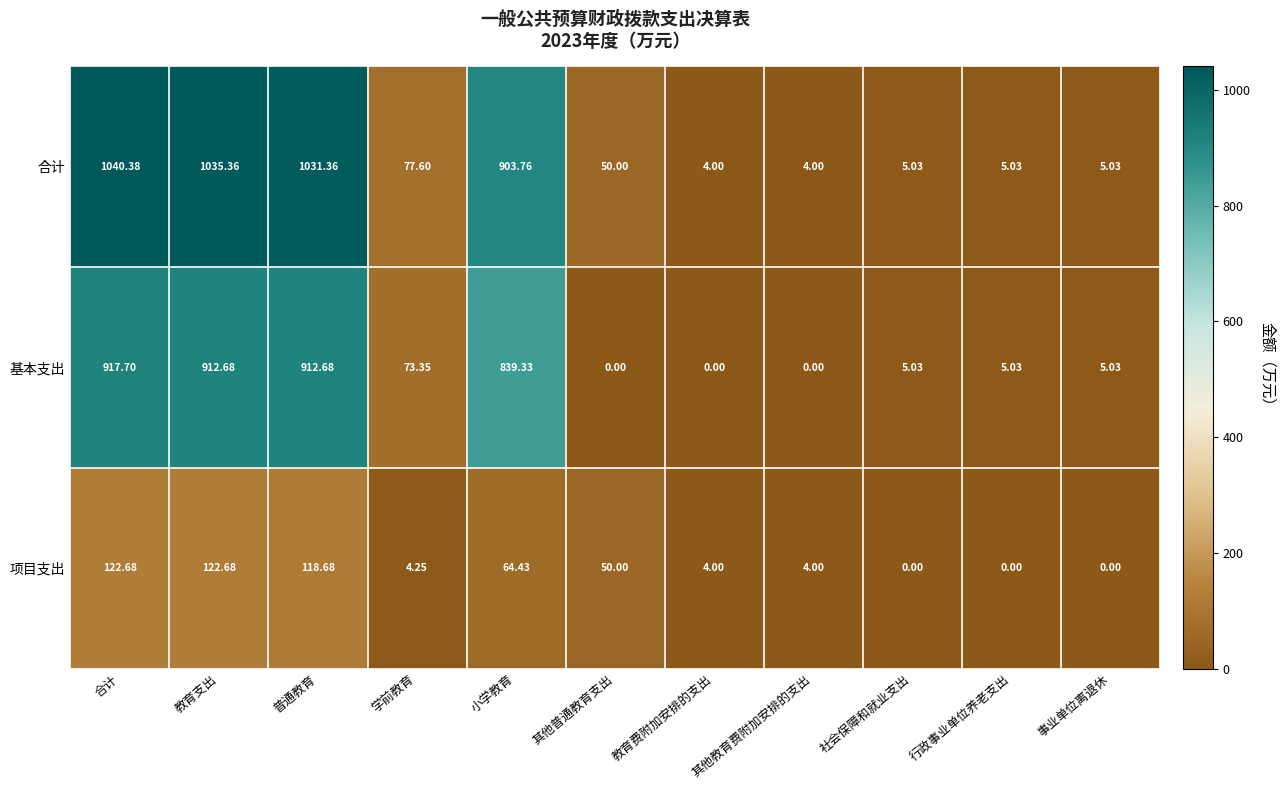

Is the value of 合计 at 行政事业单位养老支出 greater than the value of 项目支出 at 其他教育费附加安排的支出?

Yes